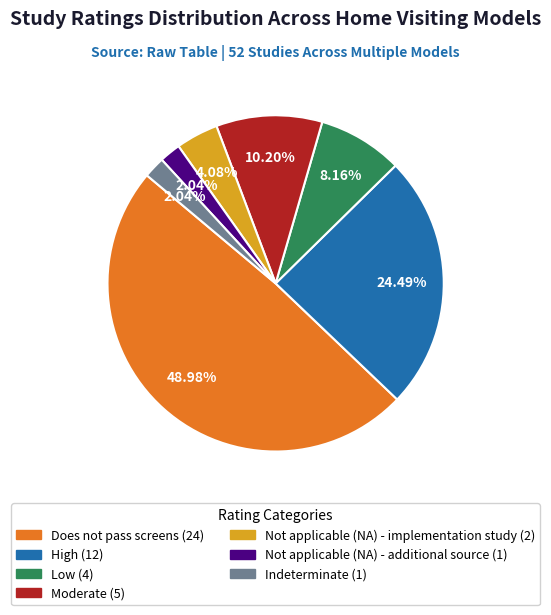

How many slices are in this pie chart?

7